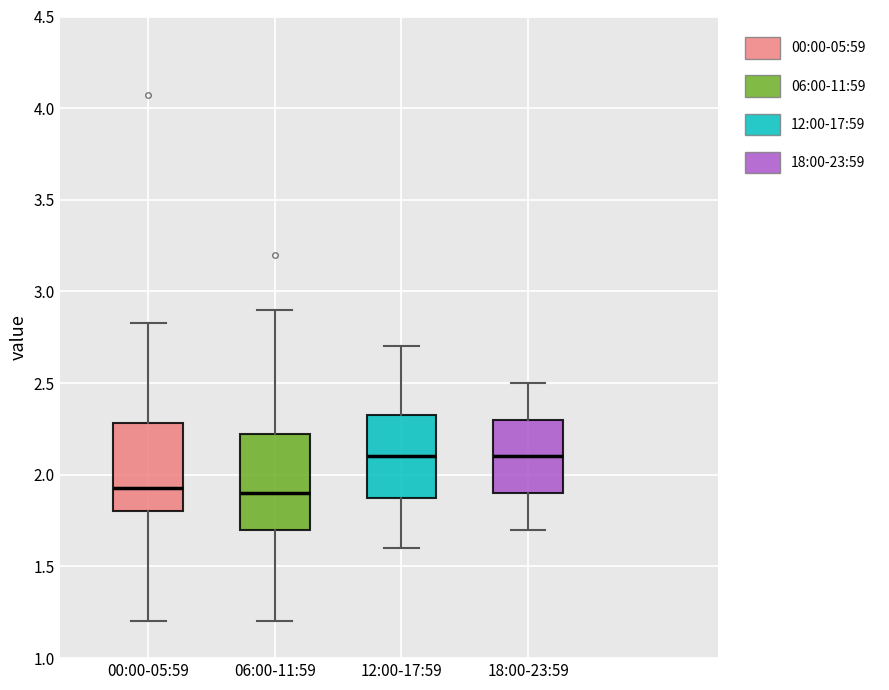

Where is the upper edge of the box for 00:00-05:59 on the y-axis? The values are not printed on the chart, so give them approximately, as read against the axis.

2.30